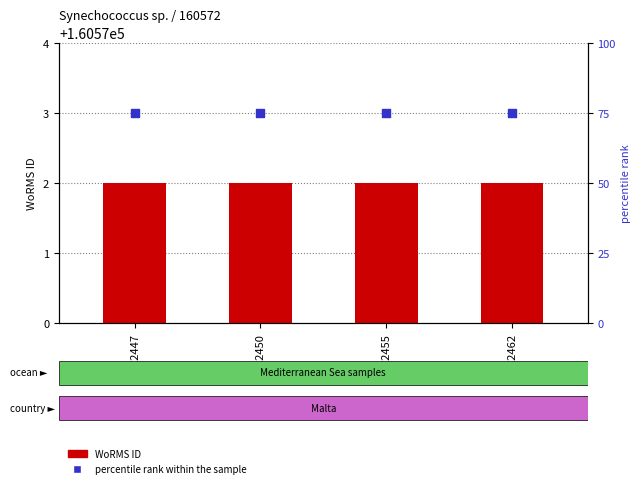

Is the value of percentile rank within the sample at RCC2455 greater than the value of WoRMS ID at RCC2455?

No